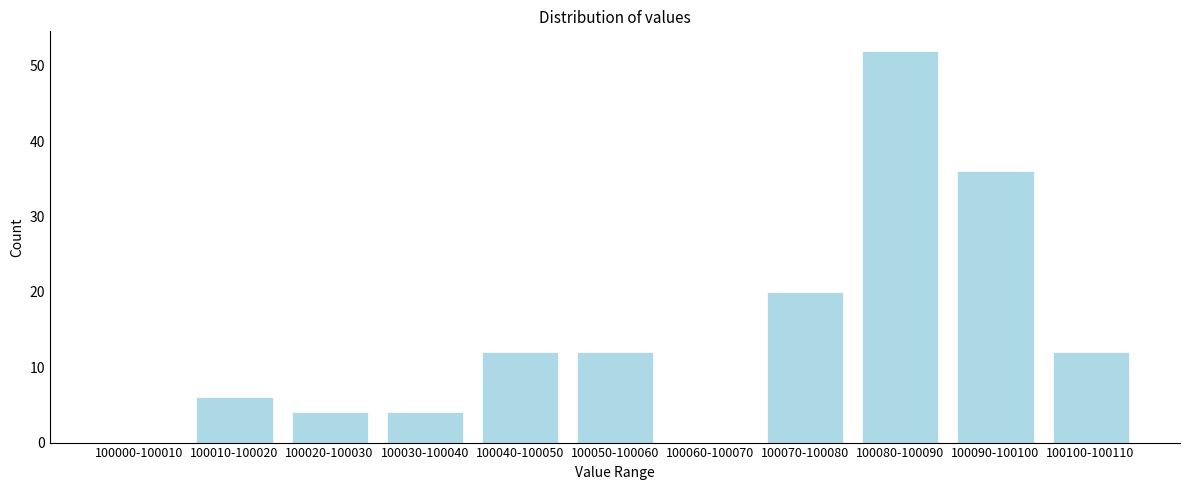

Reading right to left, extract all data points from this chart.

100100-100110=12	100090-100100=36	100080-100090=52	100070-100080=20	100060-100070=0	100050-100060=12	100040-100050=12	100030-100040=4	100020-100030=4	100010-100020=6	100000-100010=0